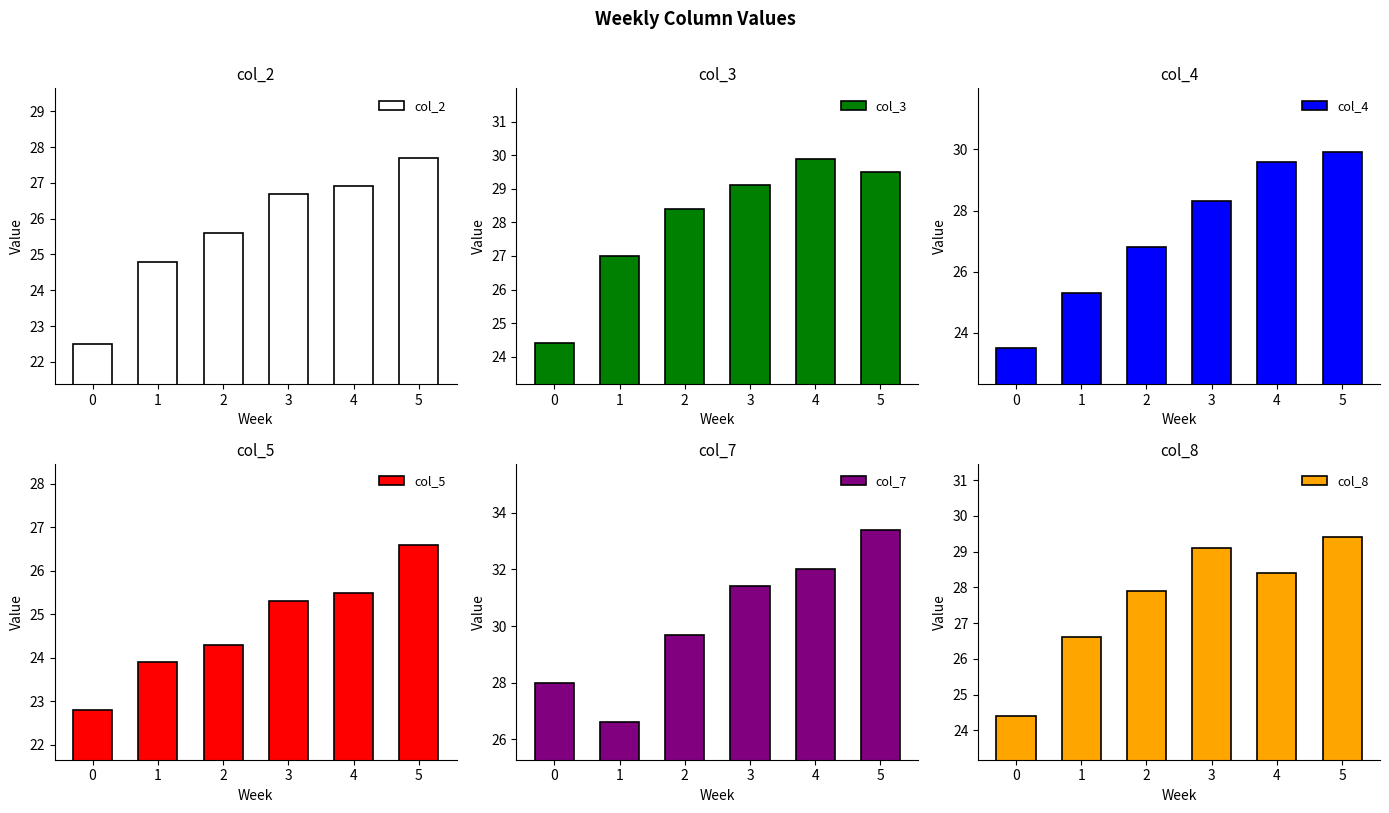

What is the smallest value displayed?

22.5